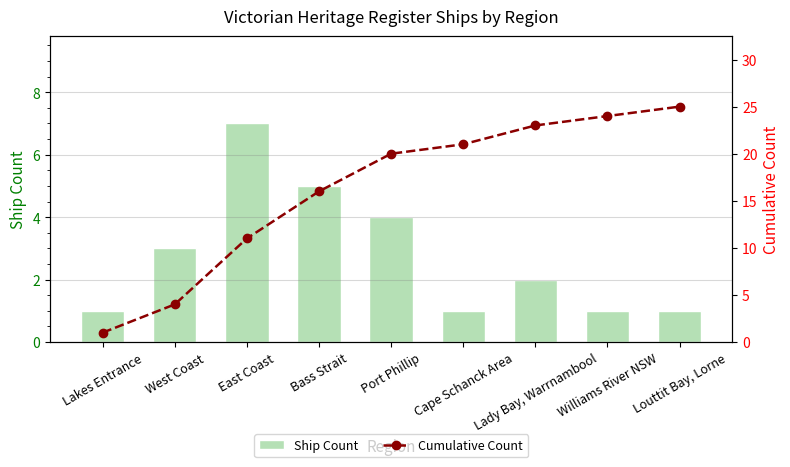

At which category is the sum across all series the highest?

Louttit Bay, Lorne